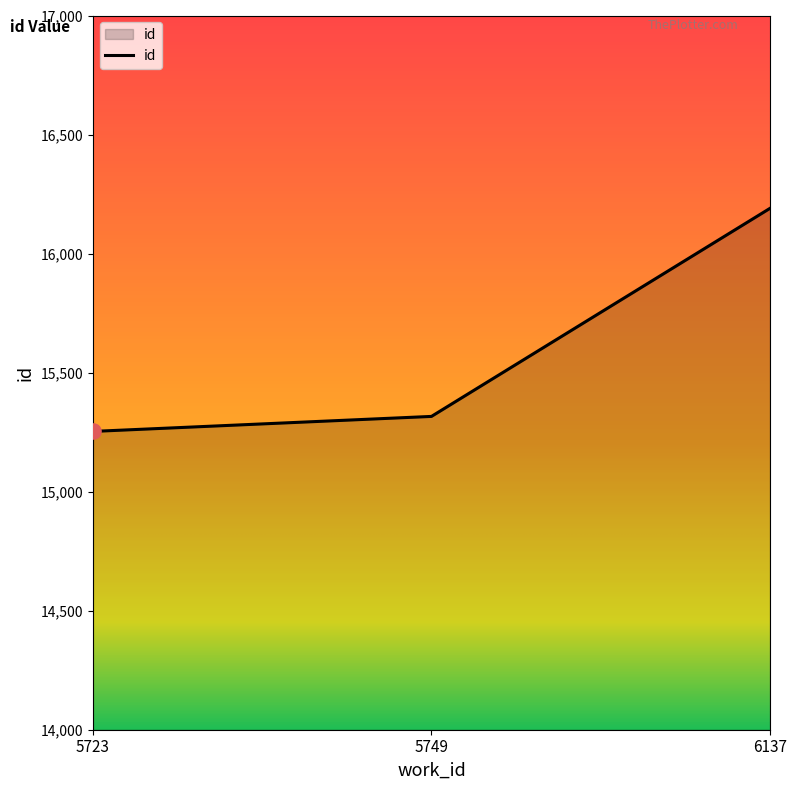

Between 5723 and 6137, which is larger?

6137